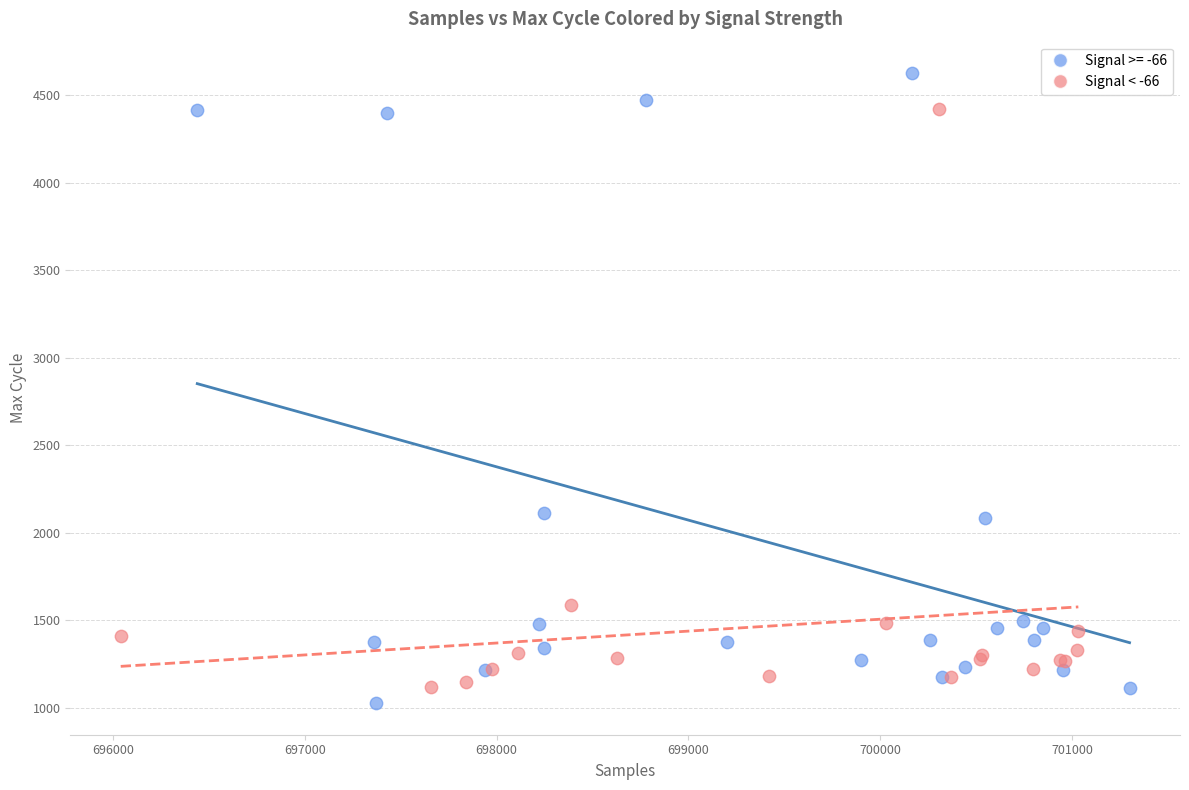

Which series contains the highest Y value?

Signal >= -66